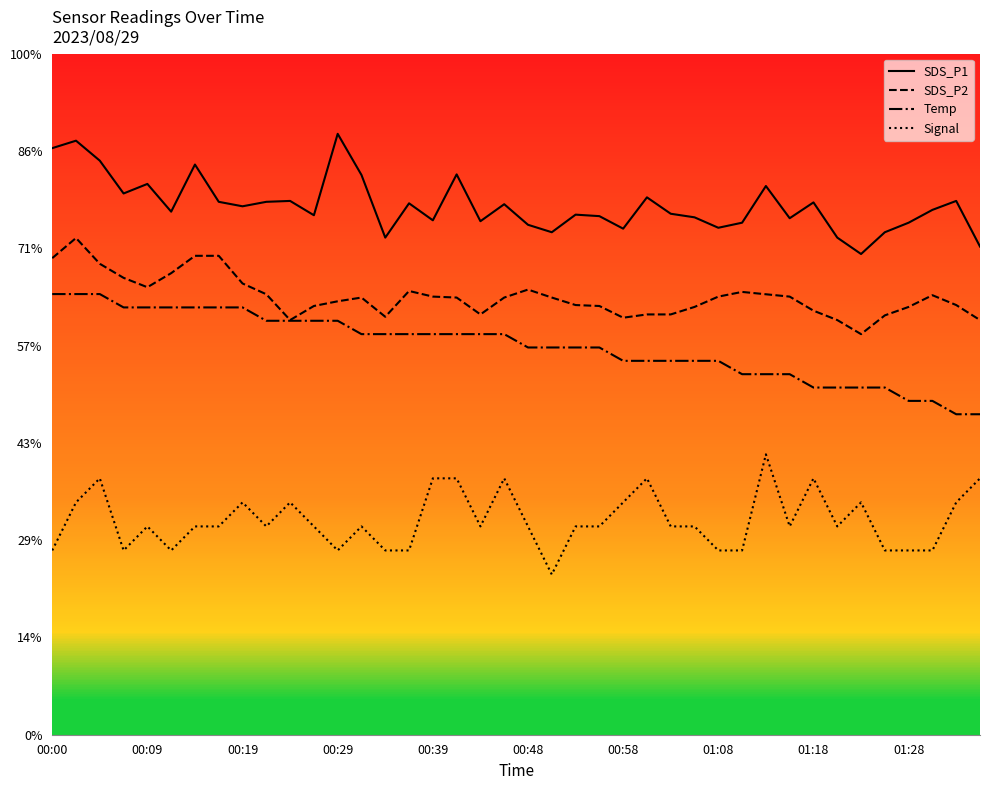

Rank the series by their average value, from highest to lowest.

SDS_P1, SDS_P2, Temp, Signal